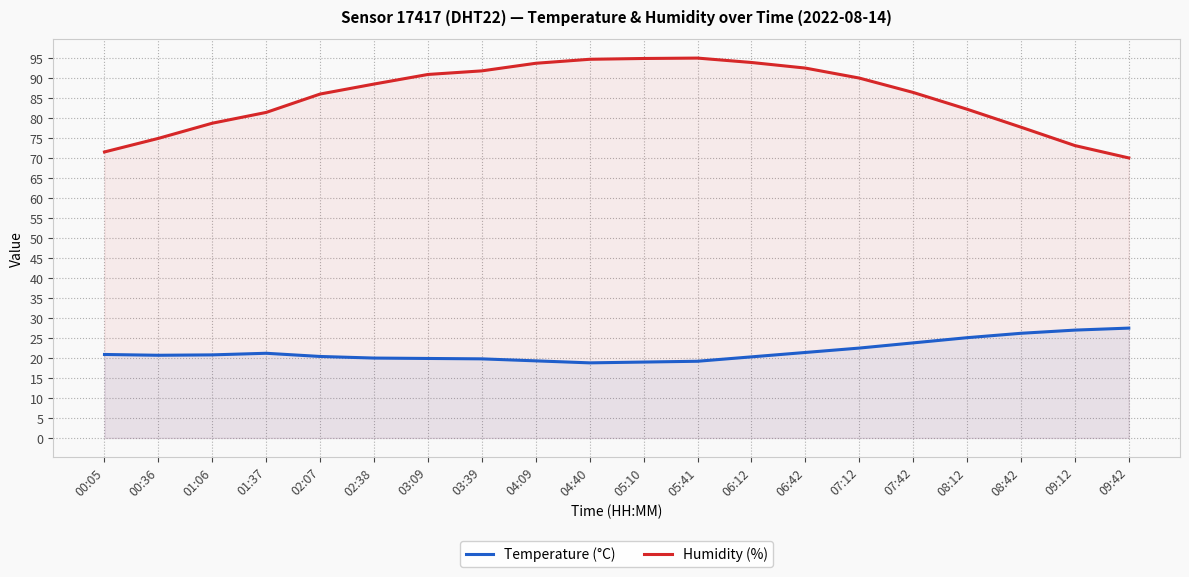

Rank the series by their average value, from highest to lowest.

Humidity (%), Temperature (°C)